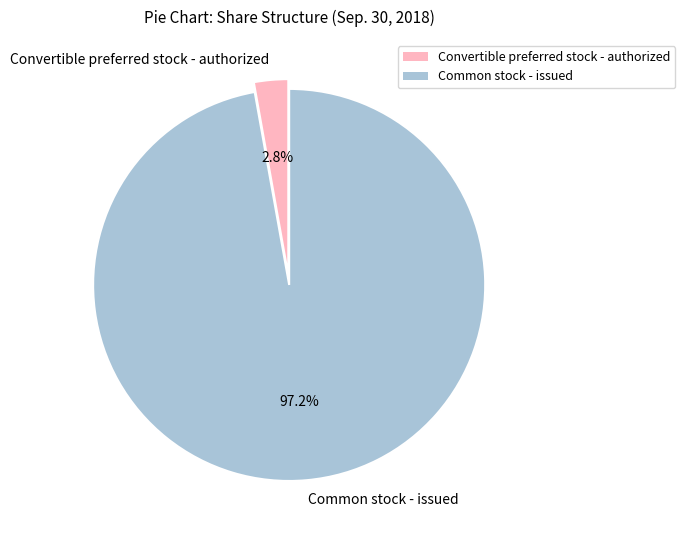

Count the number of slices in the pie.

2